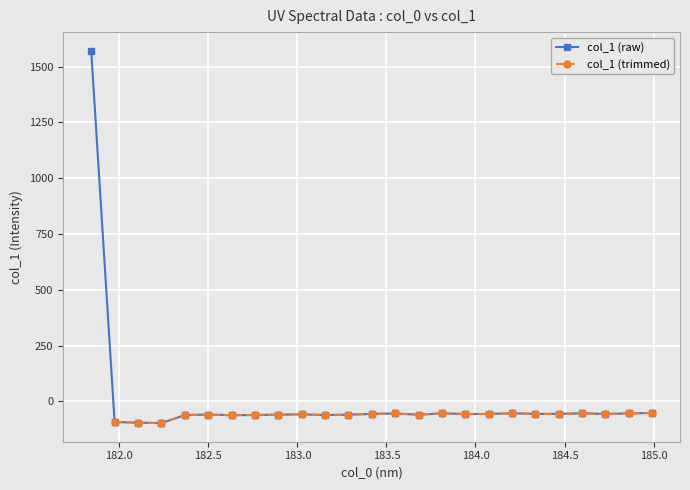

True or false: col_1 (raw) has more than 1 interior local peaks.

True